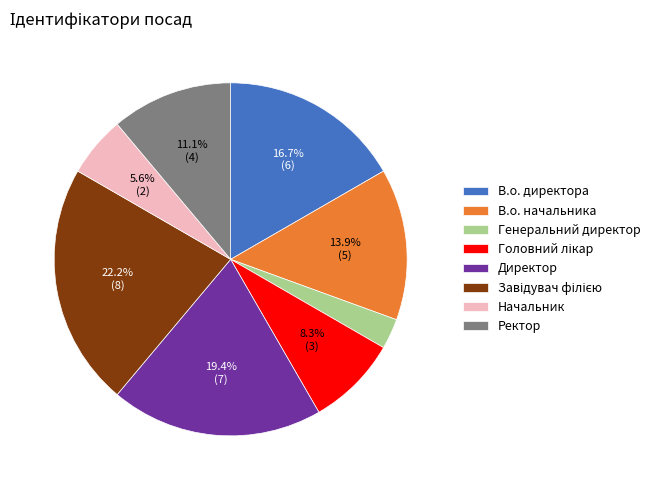

Which has a higher value, В.о. директора or Директор?

Директор